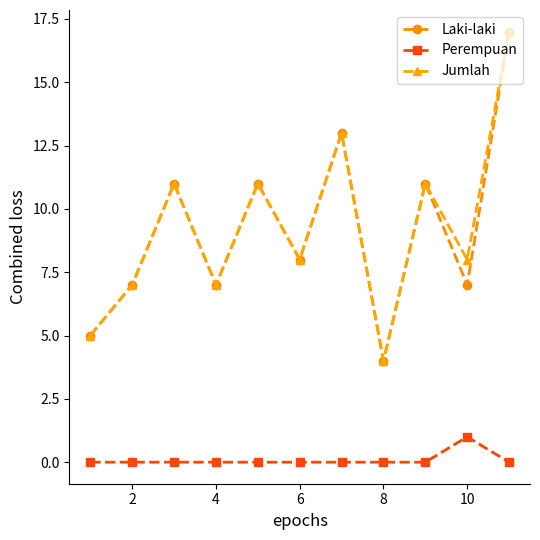

How many interior local valleys does the Laki-laki series have?

4